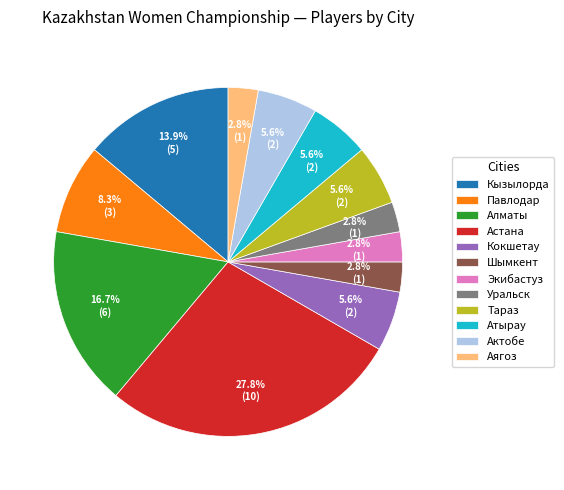

Which category has the biggest portion of the pie?

Астана